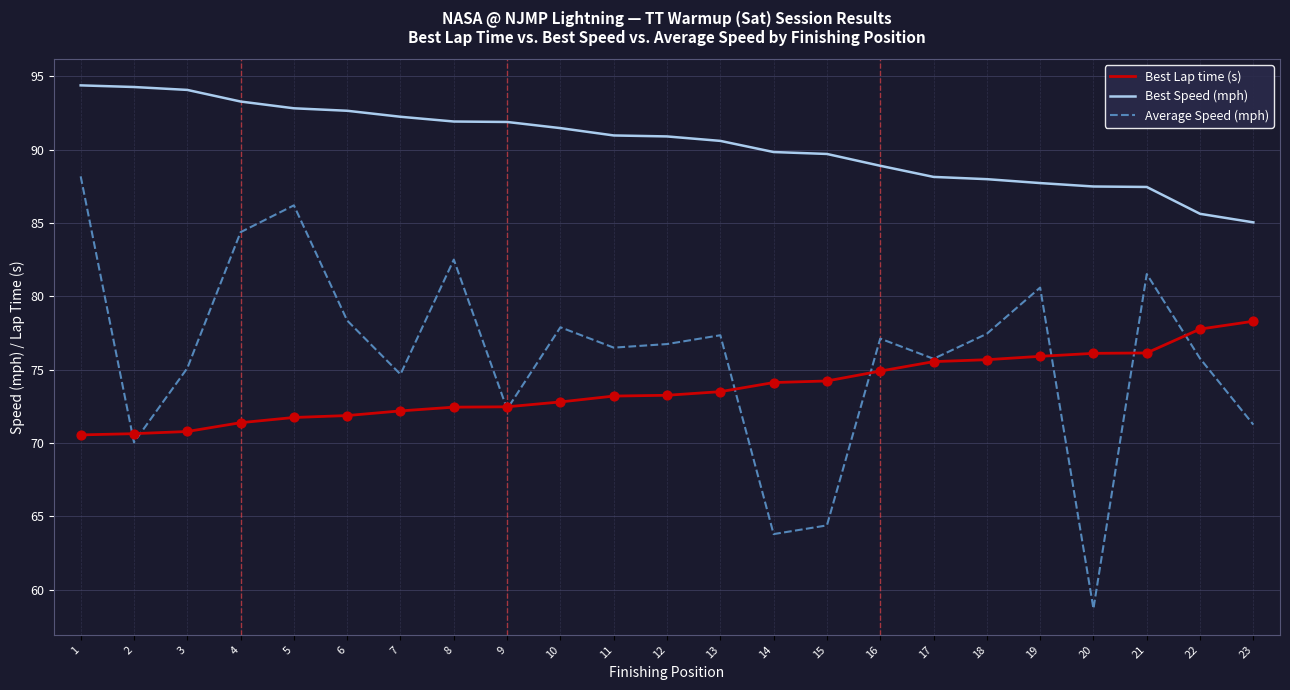

What are all the series names shown in the legend?

Best Lap time (s), Best Speed (mph), Average Speed (mph)